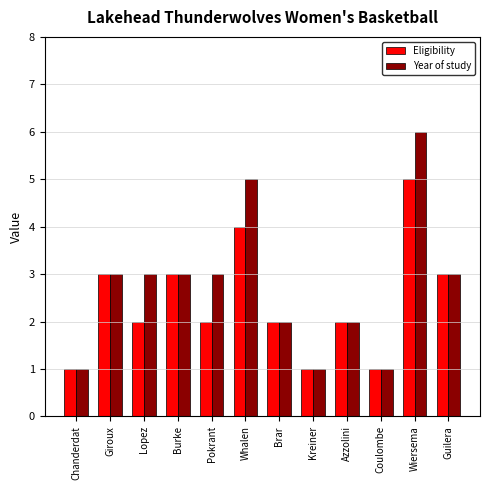

The Eligibility series shows 3 at Burke. True or false?

True